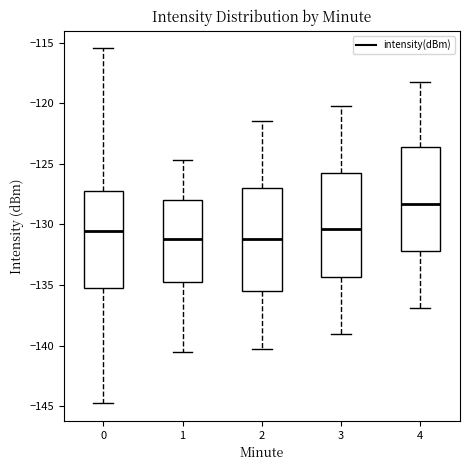

Where is the lower edge of the box at x = 3 on the y-axis? The values are not printed on the chart, so give them approximately, as read against the axis.

-134.5